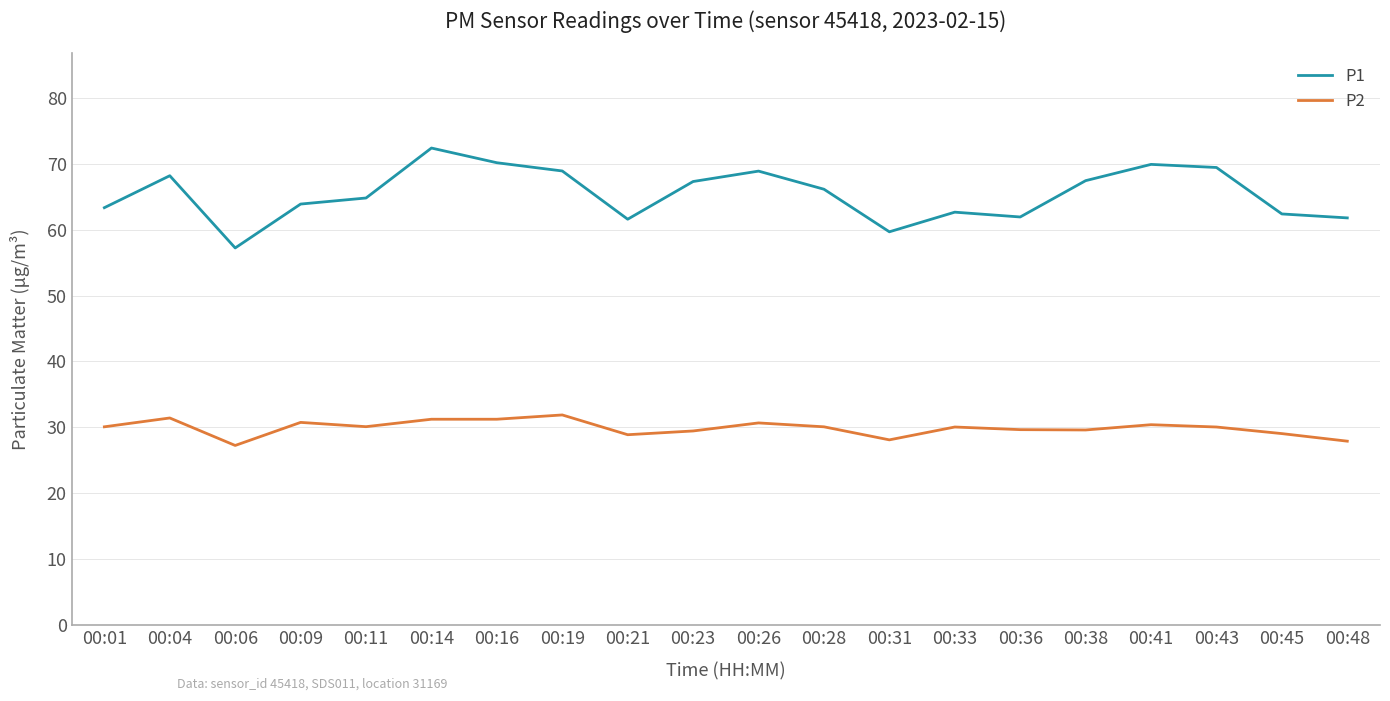

The value of P1 at 00:14 is 72.4. True or false?

True